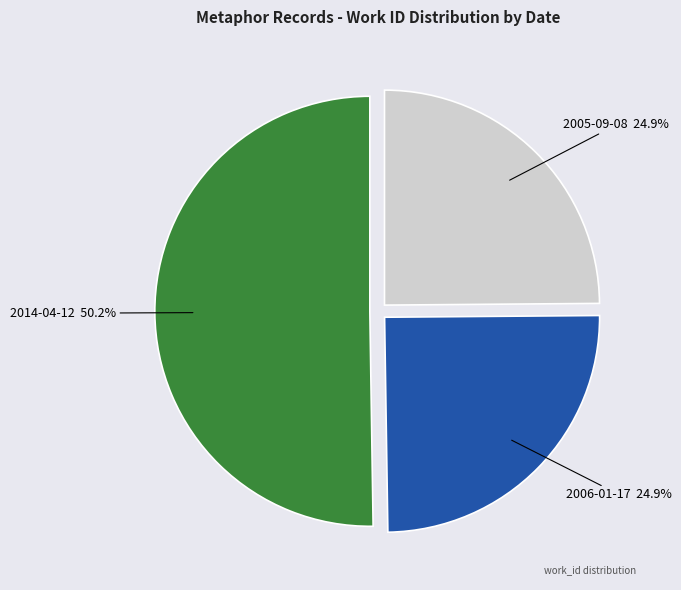

Combined, what portion of the pie is 2014-04-12 and 2005-09-08?

75.1%